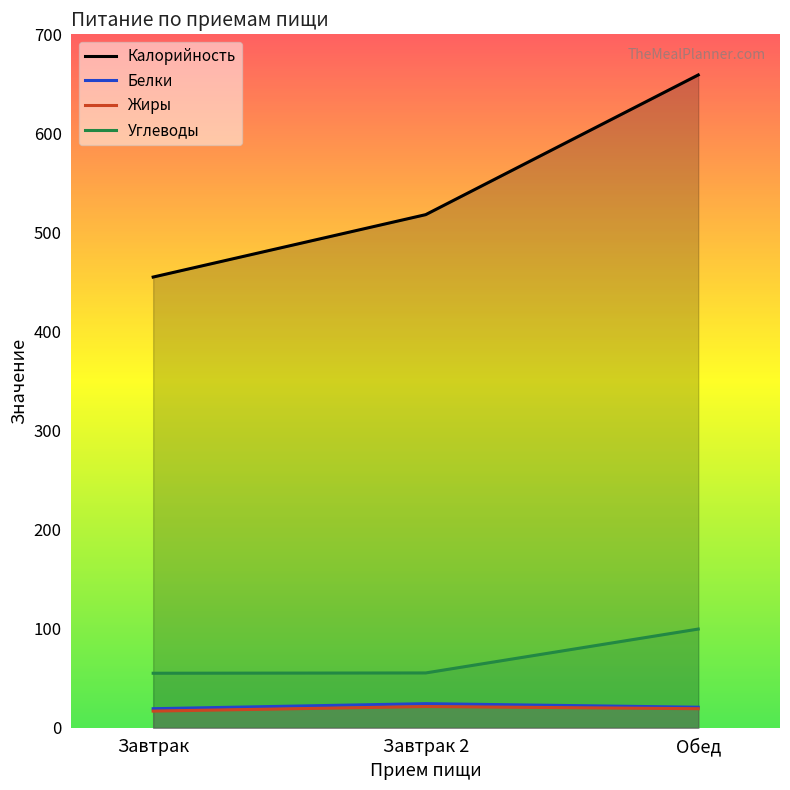

At how many categories does at least one series exceed 64?

3